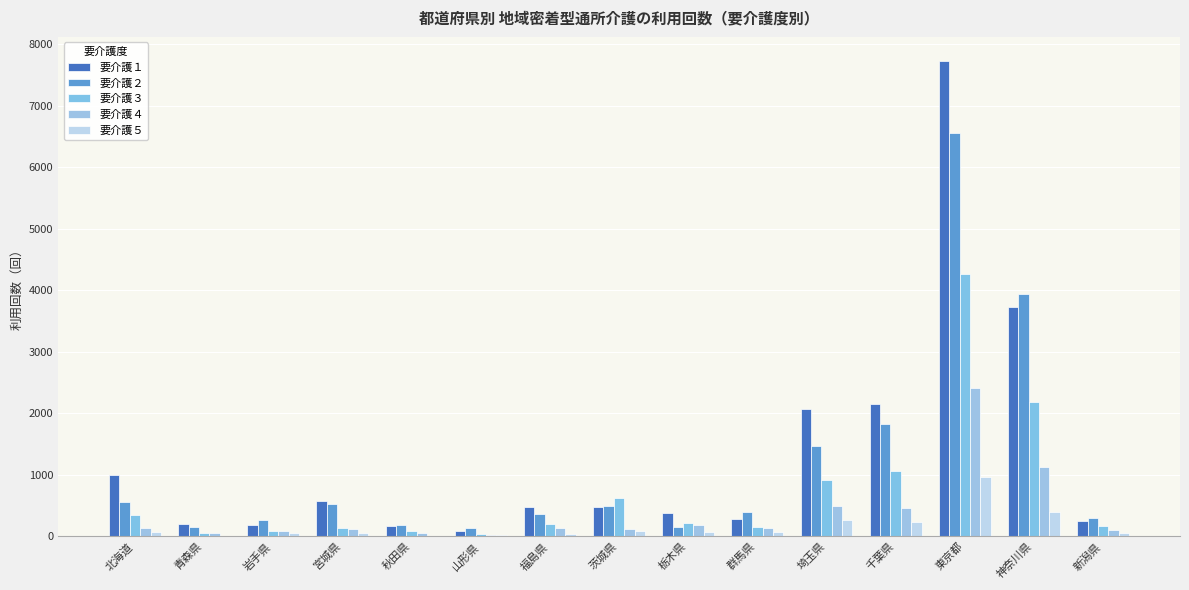

What position from the left is 栃木県?

9